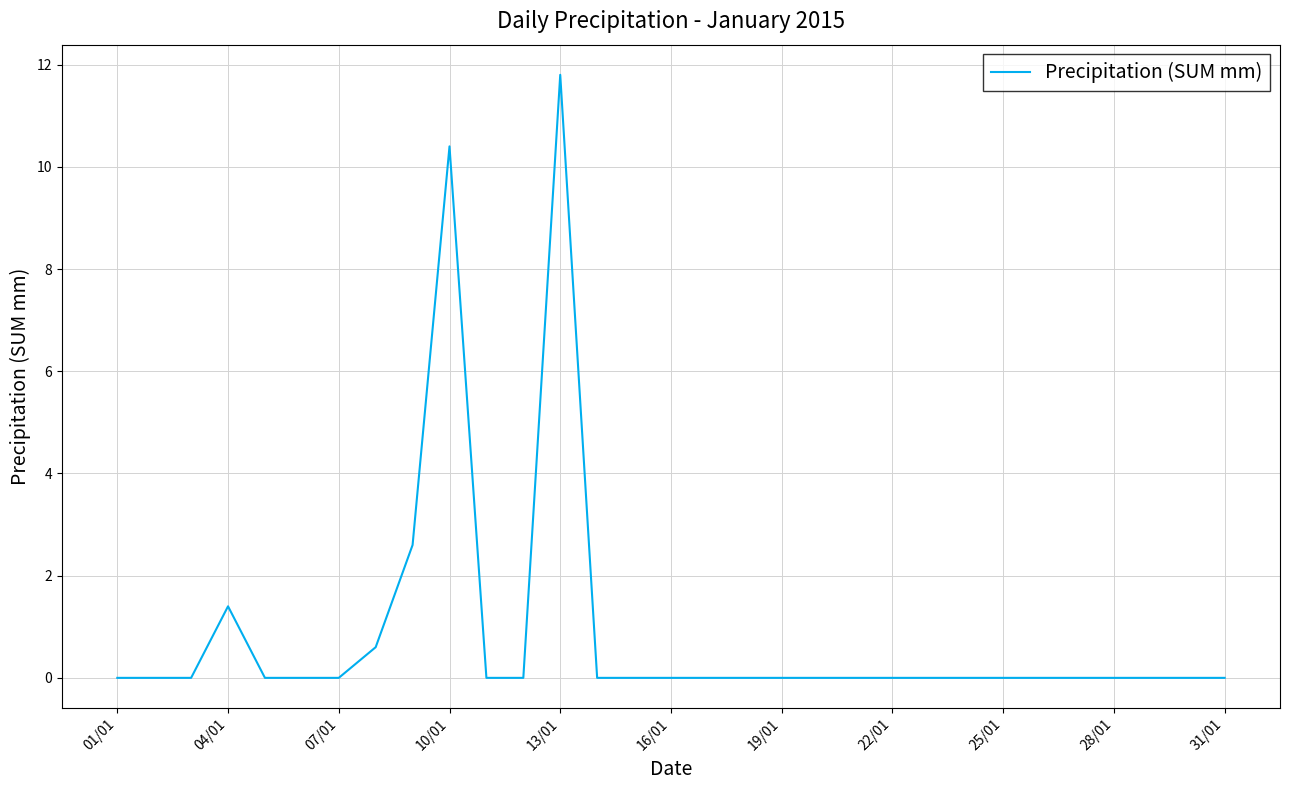

What is the greatest value displayed?

11.8